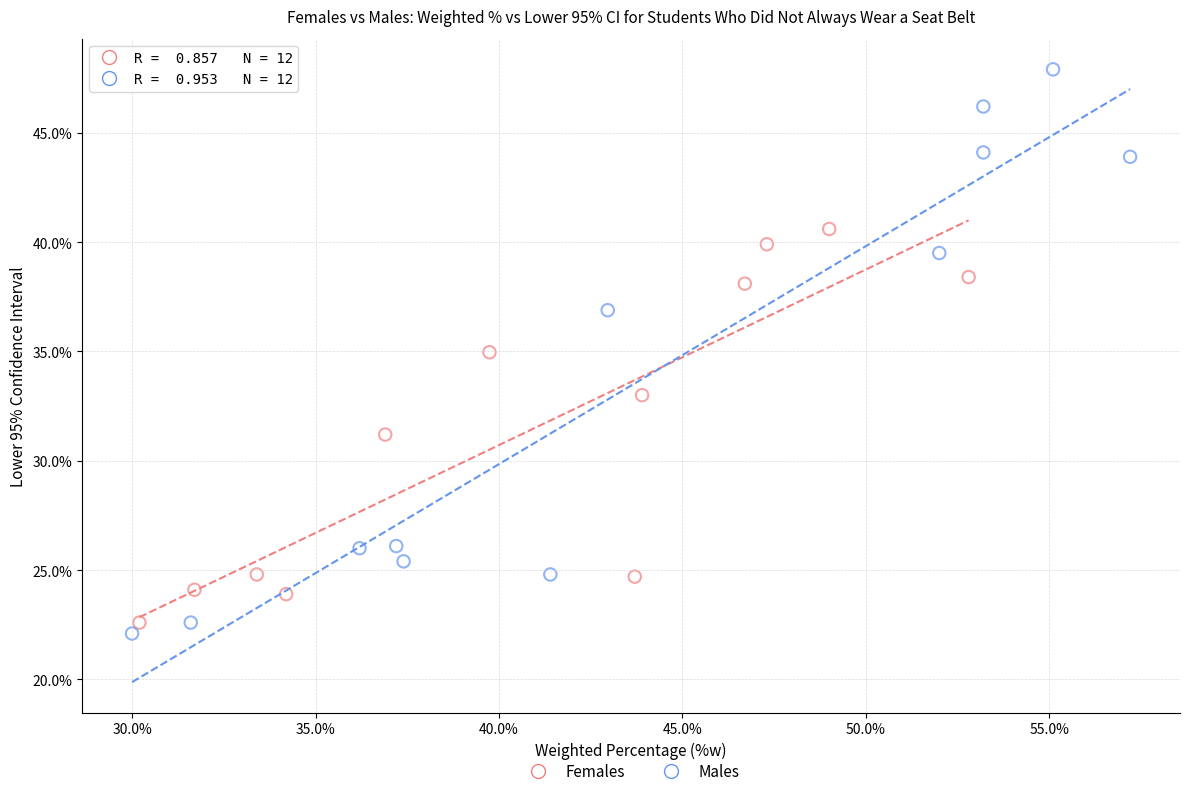

What are all the series names shown in the legend?

Females, Males